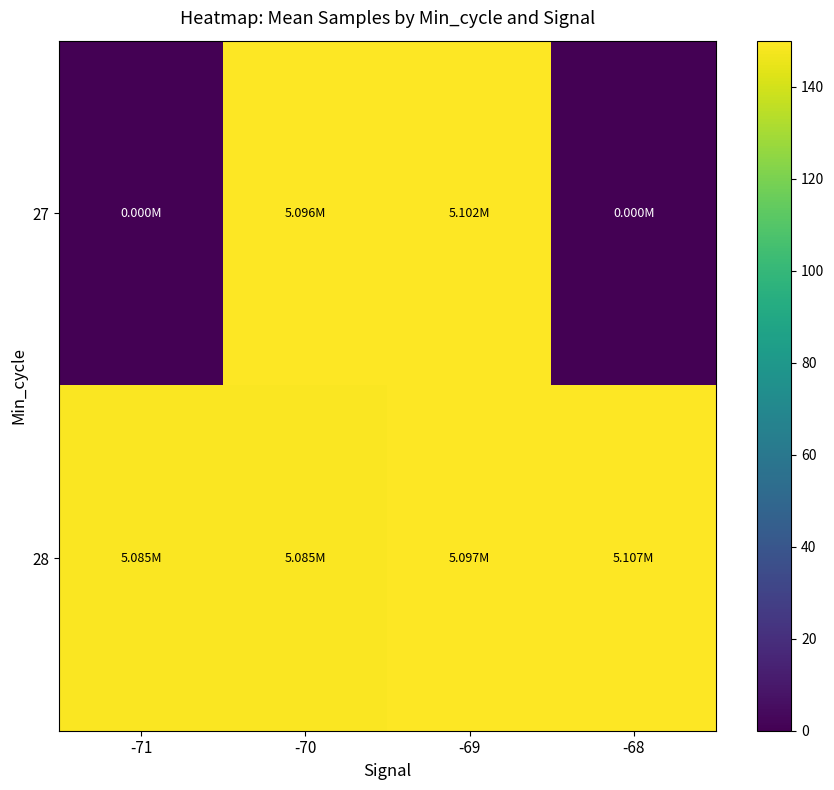

What is the maximum value shown in the chart?

150.0